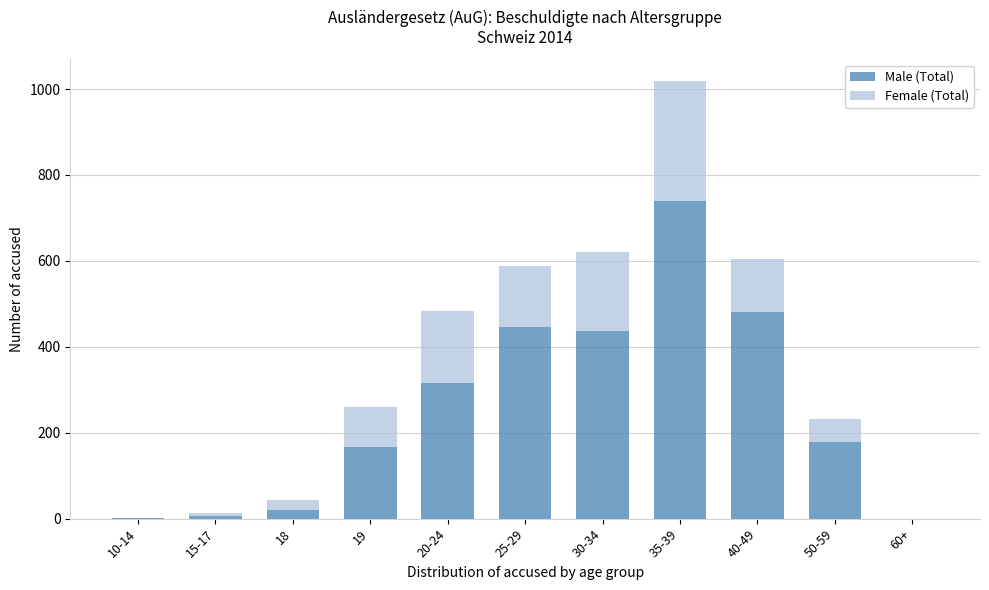

What is the highest value of the Male (Total) series?

739